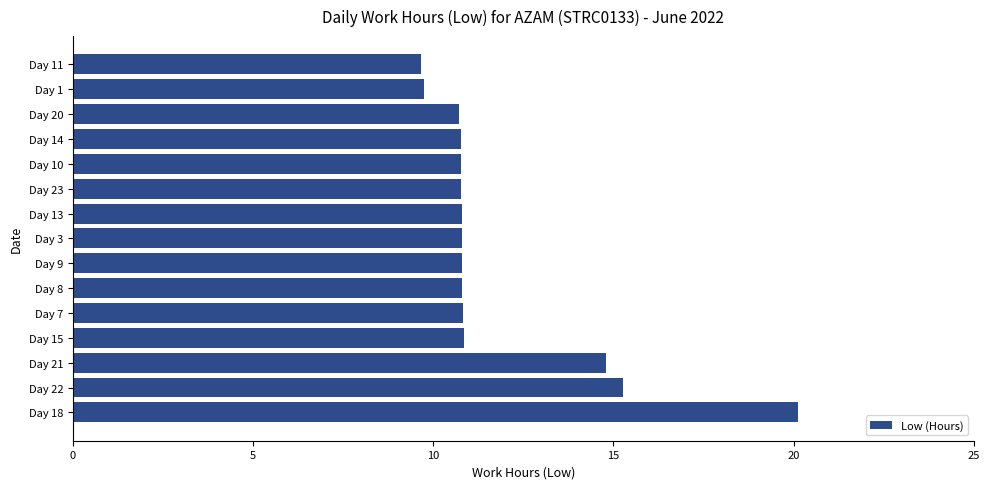

Count the number of categories in the chart.

15